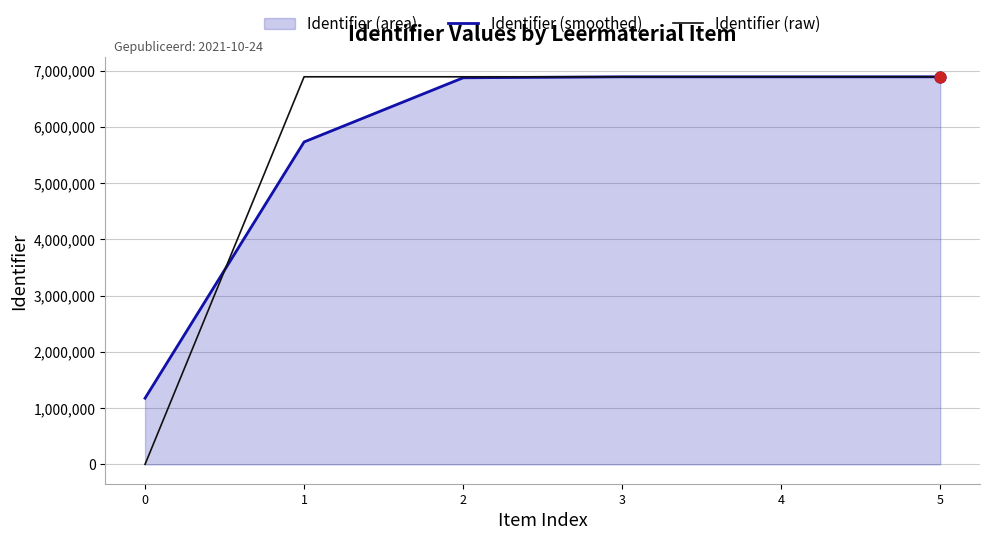

Is the value of Identifier (raw) at 2 greater than the value of Identifier (smoothed) at 2?

Yes